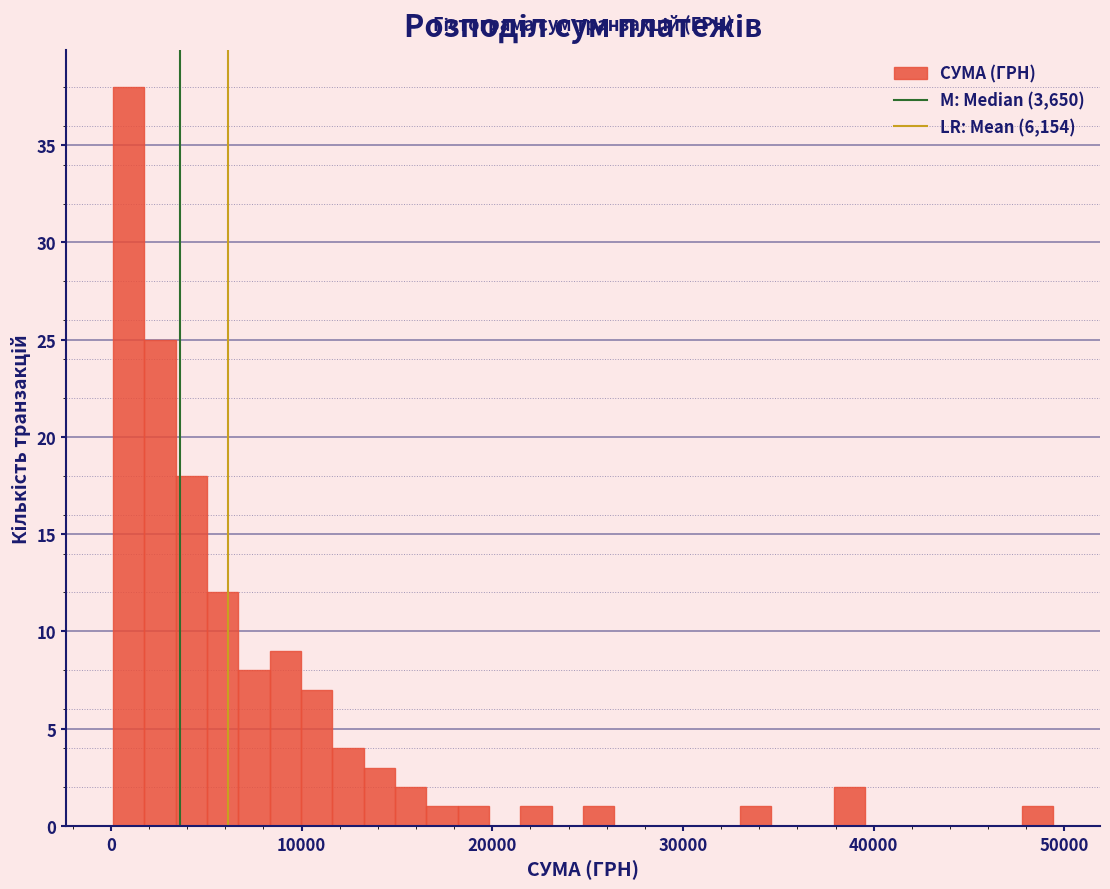

Around what value on the x-axis is the tallest bar? Give the approximate position of its centre, as read against the axis.

1000